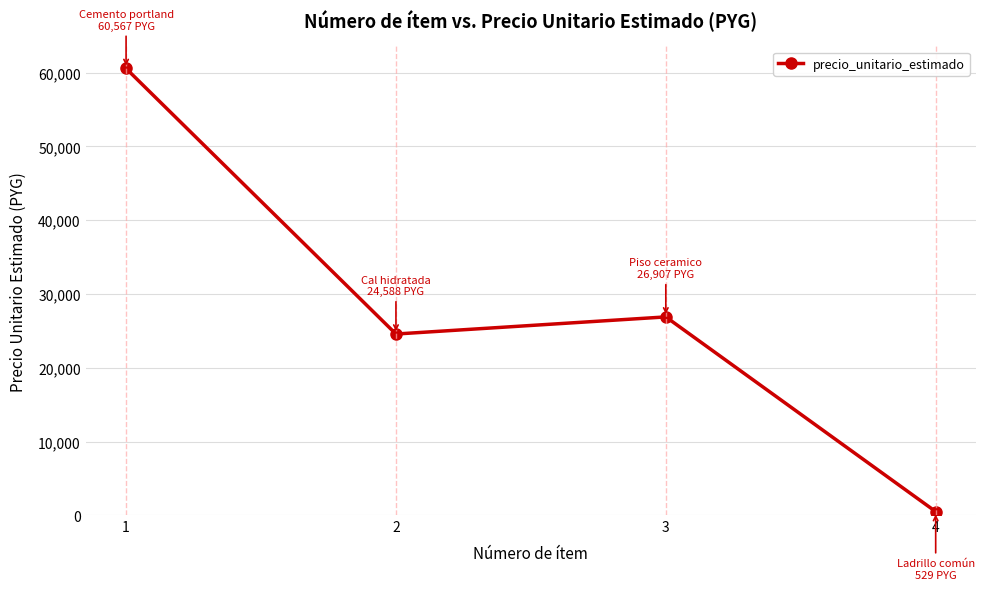

What is the average value?

28148